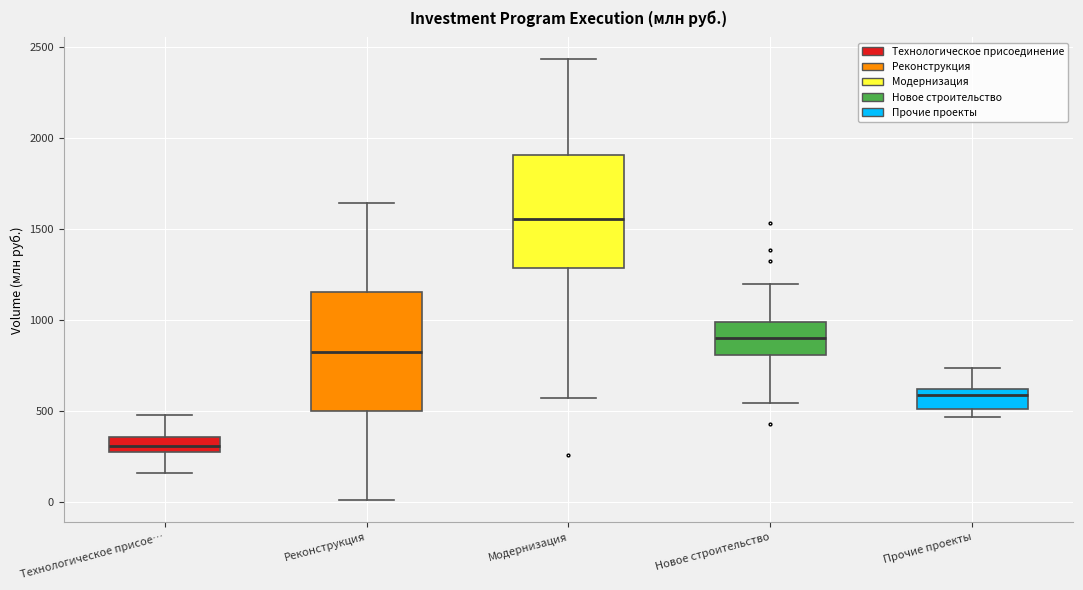

Reading left to right, transcribe this box plot: for each box, give where its median line is, the range the box spans, and where its two whiskers end, as read against the y-axis. The values are not printed on the chart, so give them approximately, as read against the axis.

Технологическое присое…: median 300, box 250 to 350, whiskers 150 to 500
Реконструкция: median 800, box 500 to 1150, whiskers 0 to 1650
Модернизация: median 1550, box 1300 to 1900, whiskers 550 to 2450
Новое строительство: median 900, box 800 to 1000, whiskers 550 to 1200
Прочие проекты: median 600 (just below the box's upper edge), box 500 to 600, whiskers 450 to 750